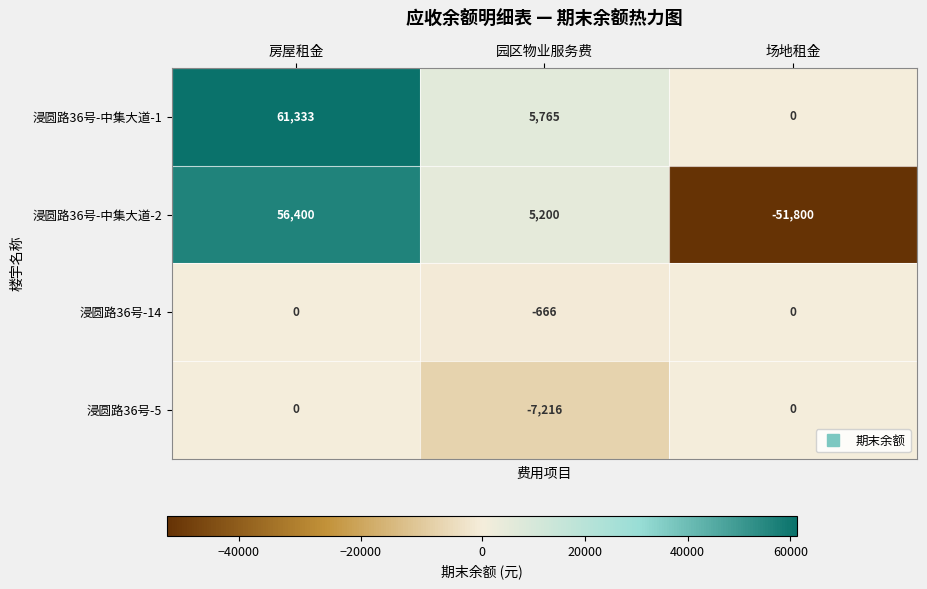

At which label does 浸圆路36号-中集大道-2 first exceed 5200?

房屋租金